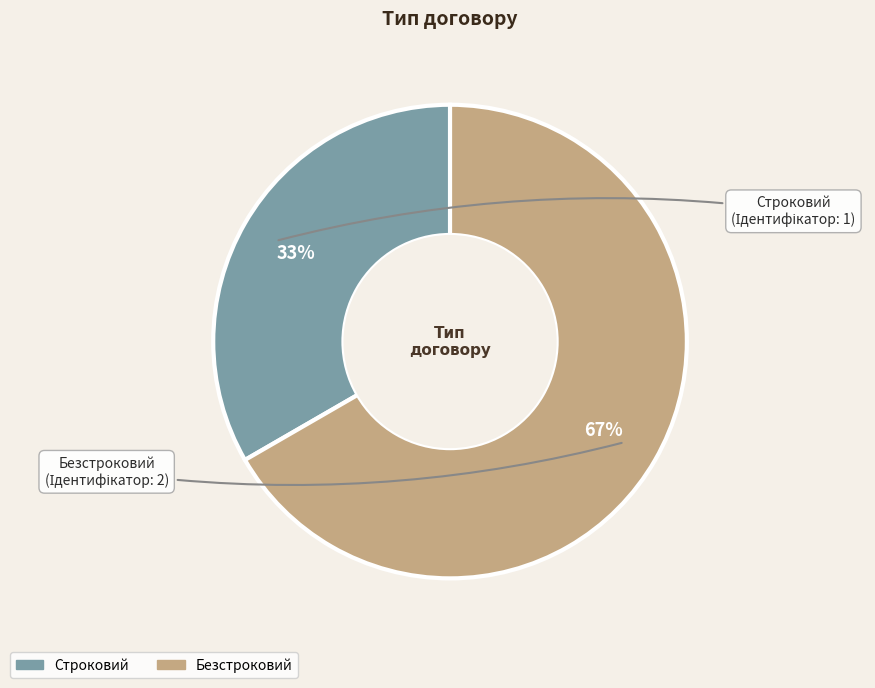

How many slices are in this pie chart?

2